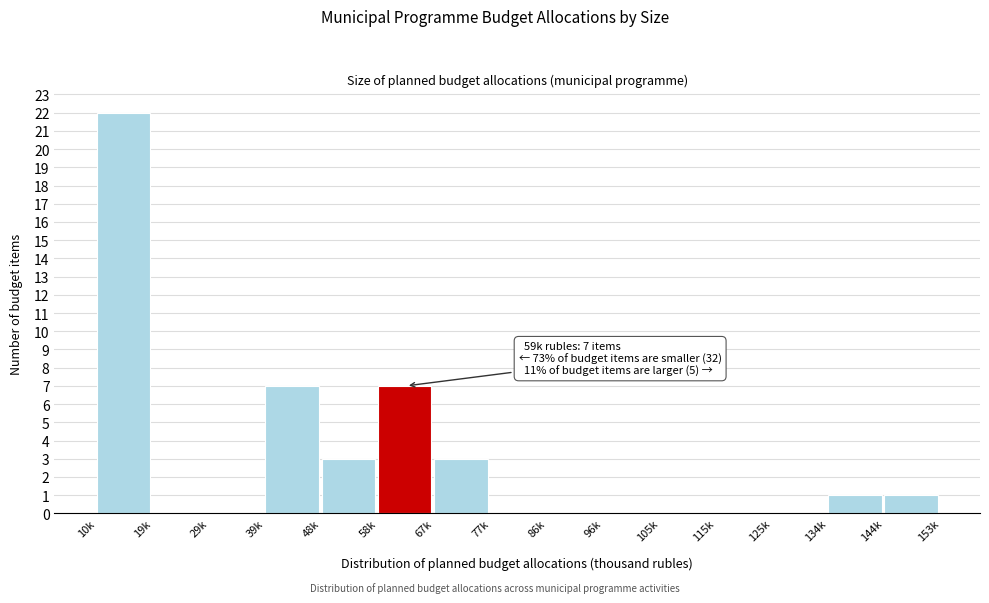

Reading right to left, what are all the values shown in this chart?

144k=1	134k=1	125k=0	115k=0	105k=0	96k=0	86k=0	77k=0	67k=3	58k=7	48k=3	39k=7	29k=0	19k=0	10k=22